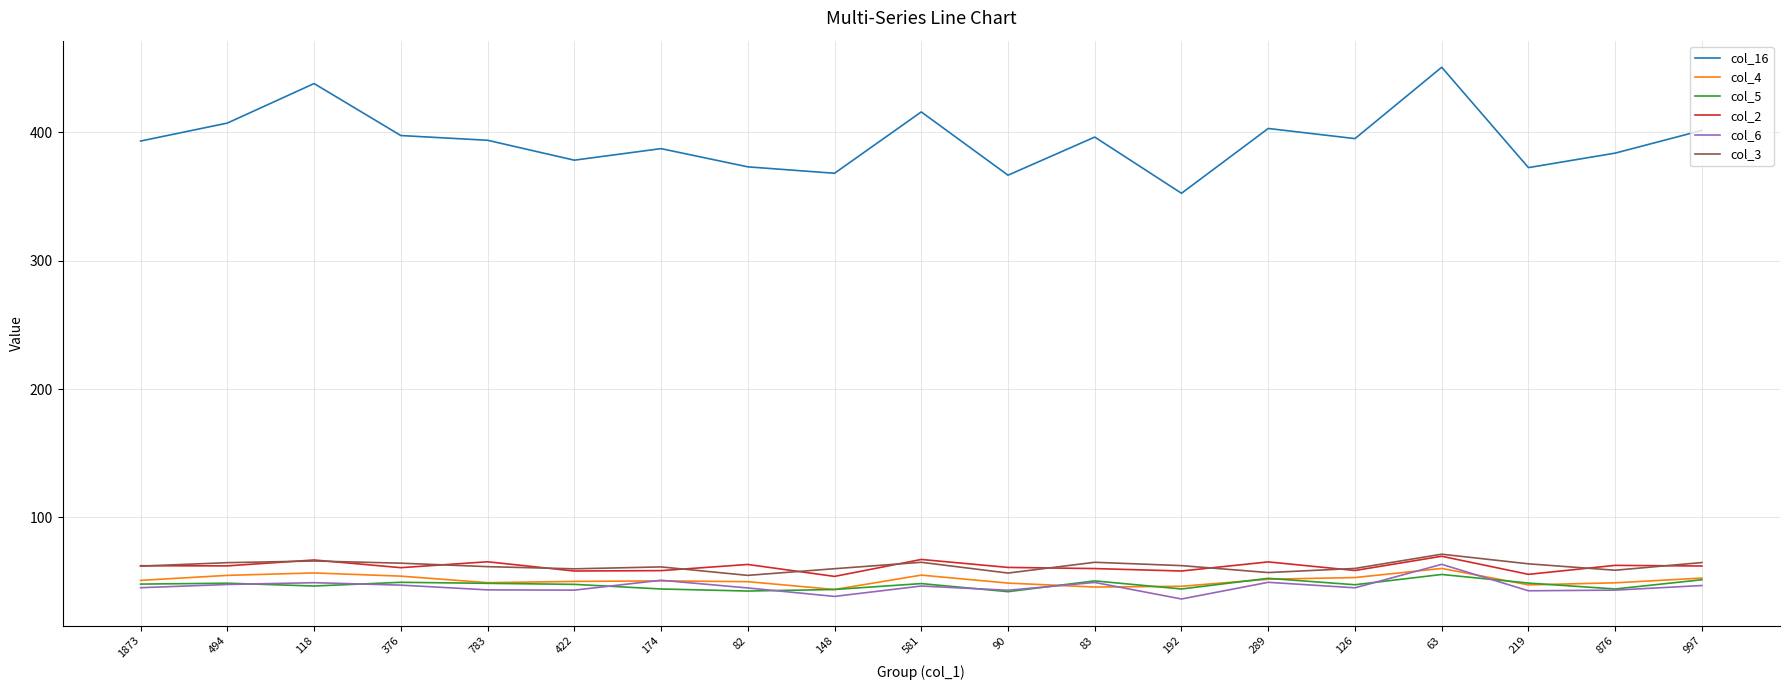

Does the chart display data point markers on the line(s)?

No